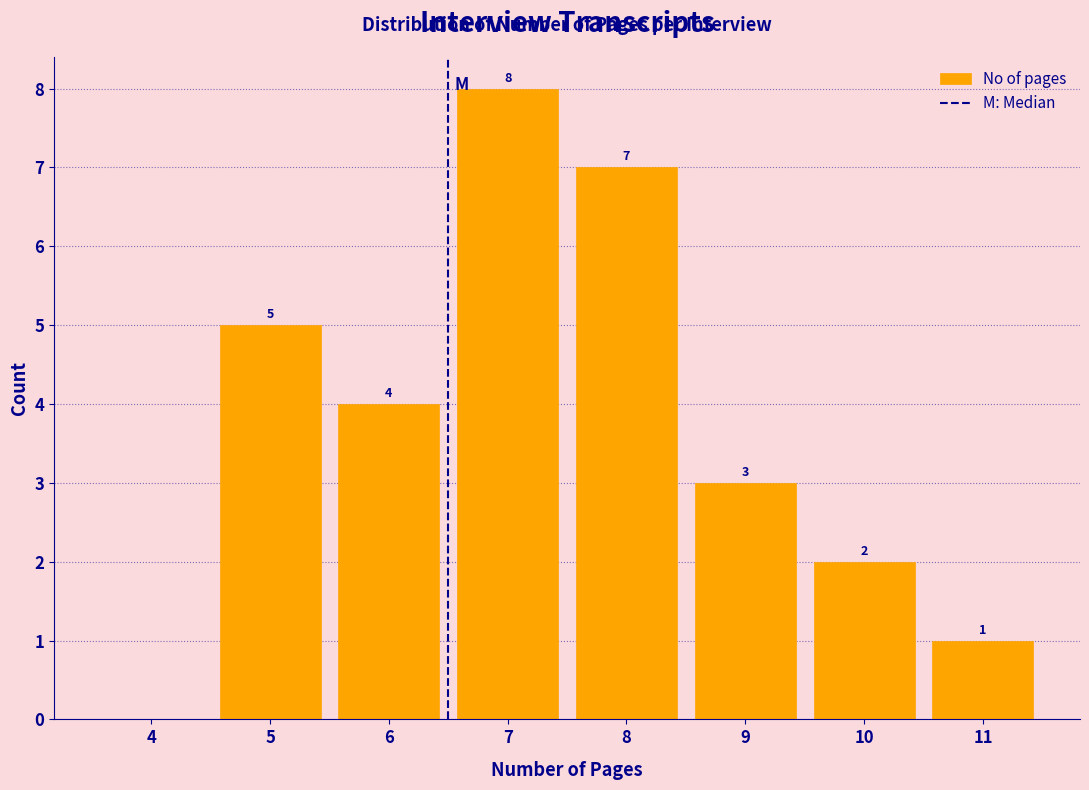

Reading right to left, extract all data points from this chart.

11=1	10=2	9=3	8=7	7=8	6=4	5=5	4=0